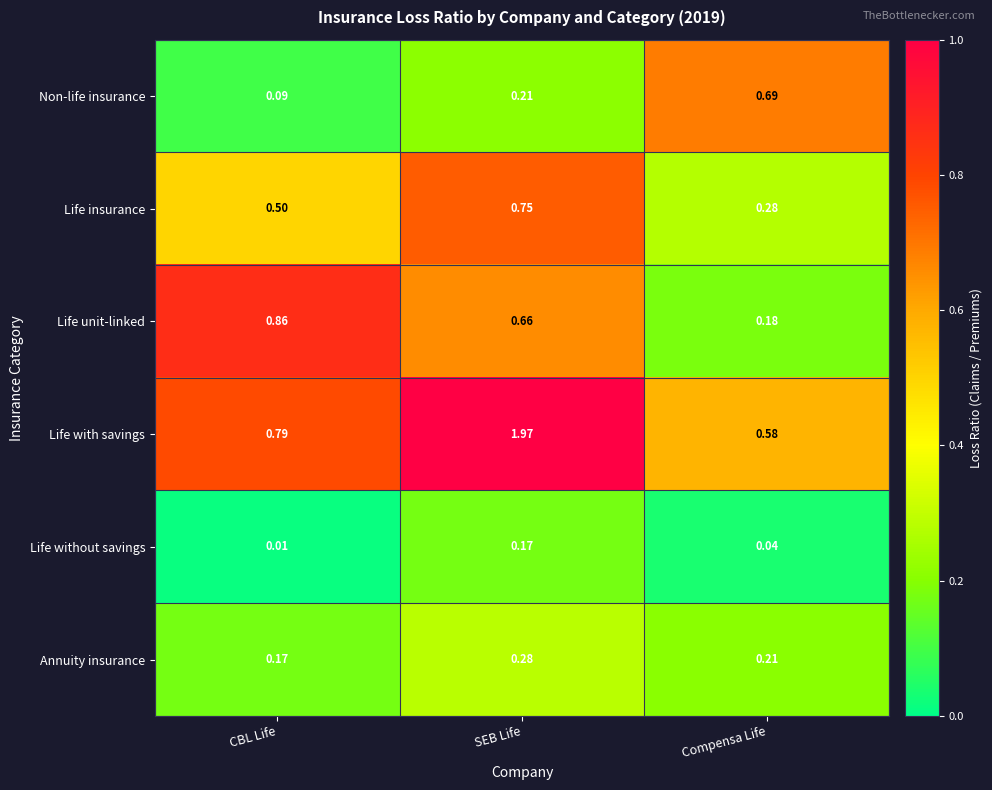

Rank the categories by Annuity insurance value from highest to lowest.

SEB Life, Compensa Life, CBL Life